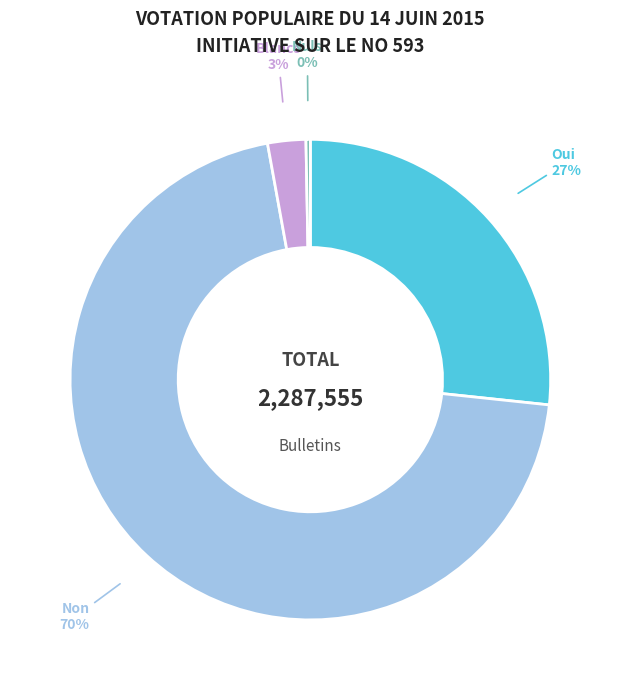

What is the largest slice in the pie chart?

Non